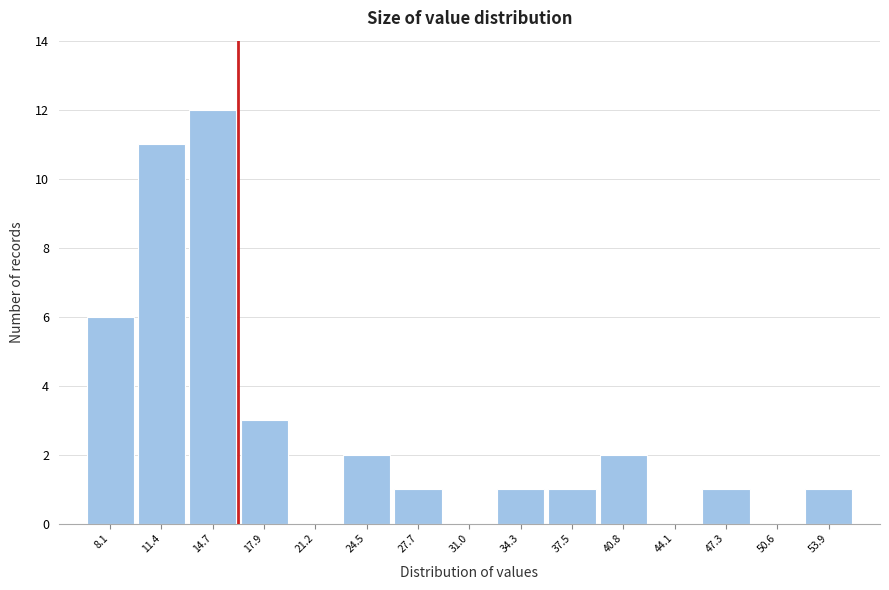

Reading left to right, list every bar in this chart as the range it spans on the x-axis followed by its height. Neither the bar edges nor the heights are printed on the chart, so give them approximately, as read against the axes.

6.5 to 10.0: 6
10.0 to 13.0: 11
13.0 to 16.5: 12
16.5 to 19.5: 3
19.5 to 23.0: 0
23.0 to 26.0: 2
26.0 to 29.5: 1
29.5 to 32.5: 0
32.5 to 36.0: 1
36.0 to 39.0: 1
39.0 to 42.5: 2
42.5 to 45.5: 0
45.5 to 49.0: 1
49.0 to 52.0: 0
52.0 to 55.5: 1